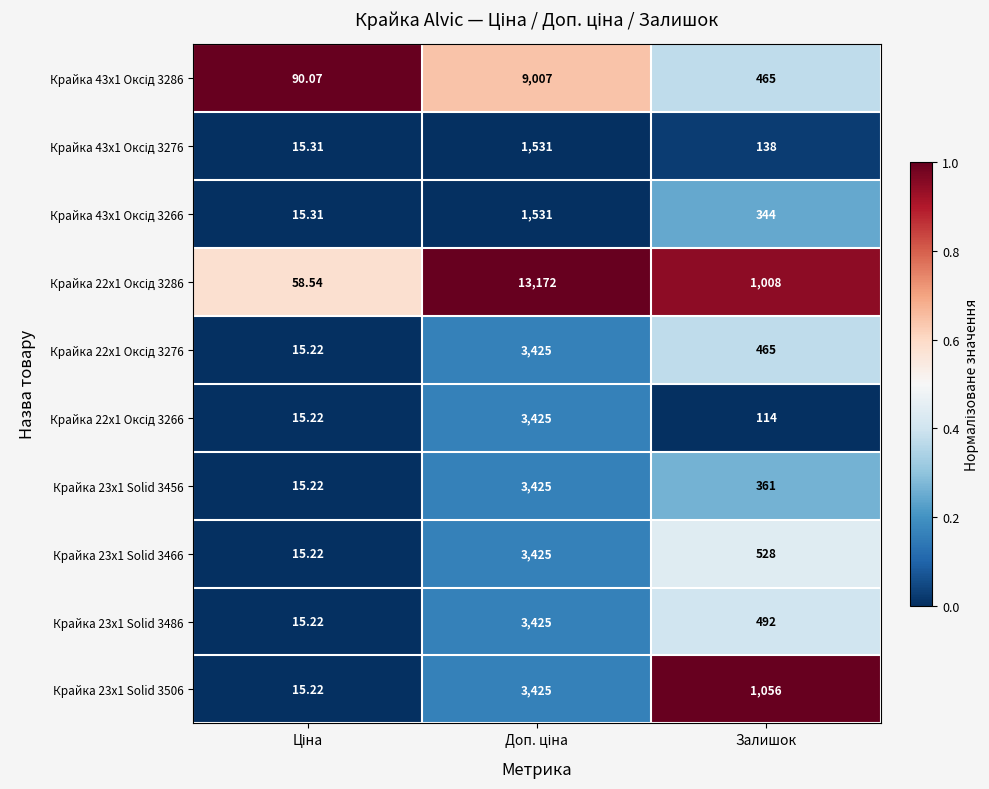

How many data points does each series have?

3